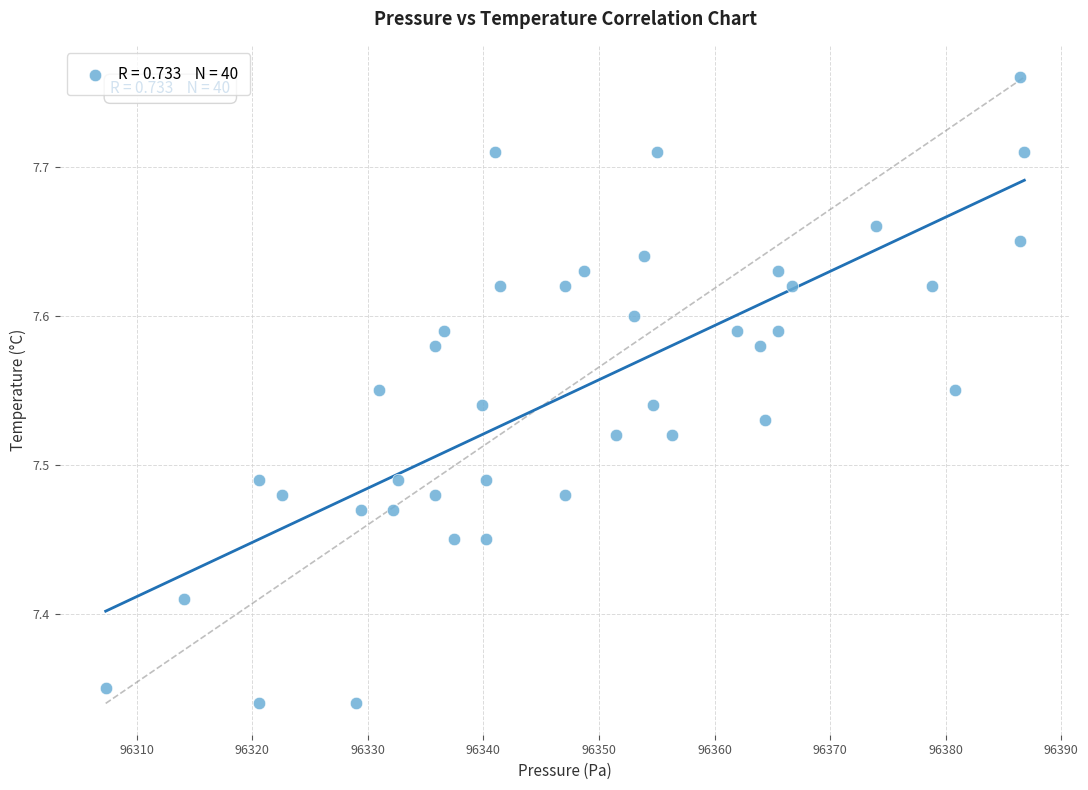

What is the range of Y values (max minus min)?

0.4